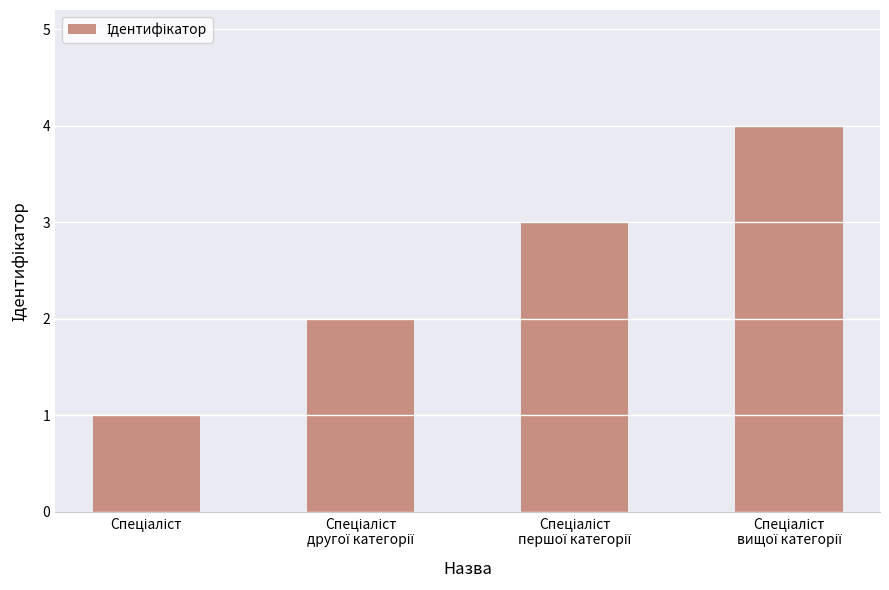

What is the maximum value shown in the chart?

4